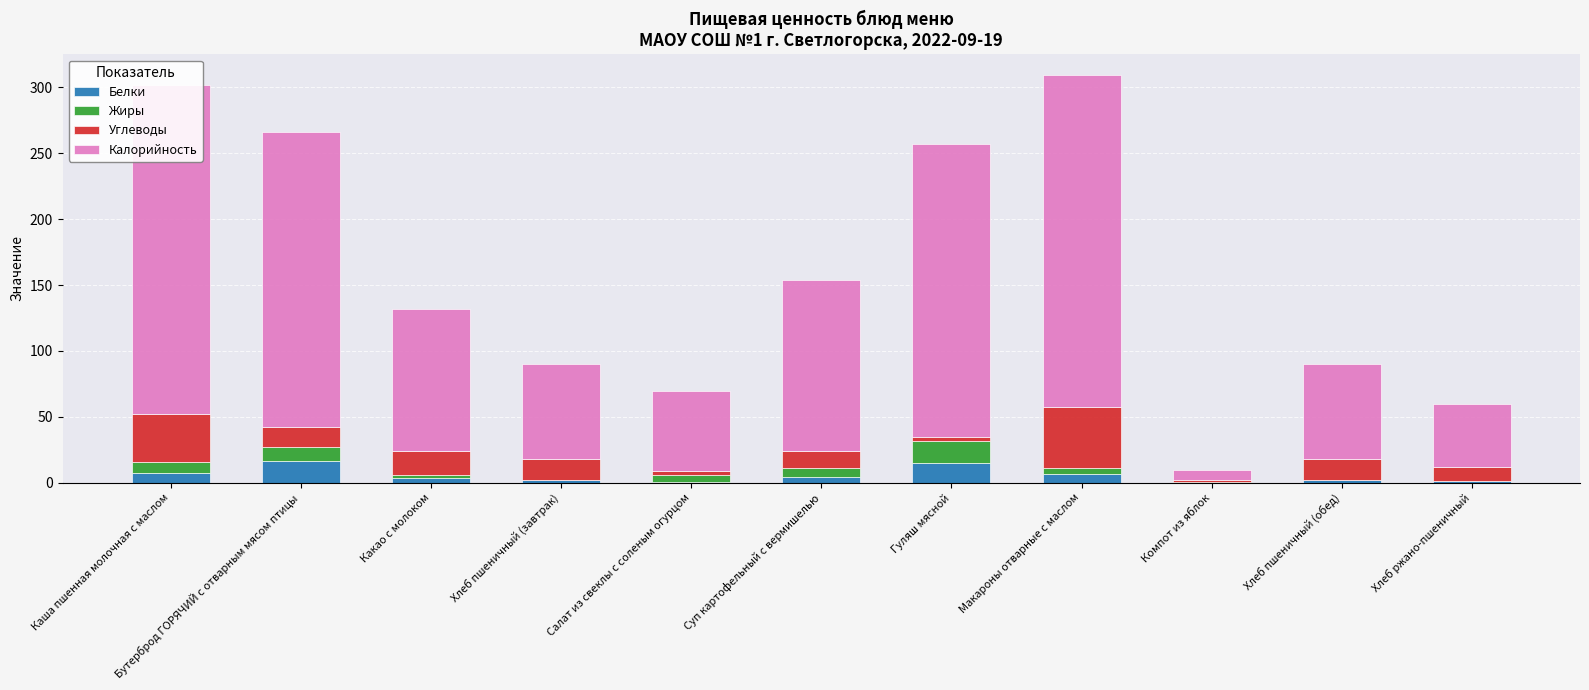

What is the maximum value for Белки?

16.2